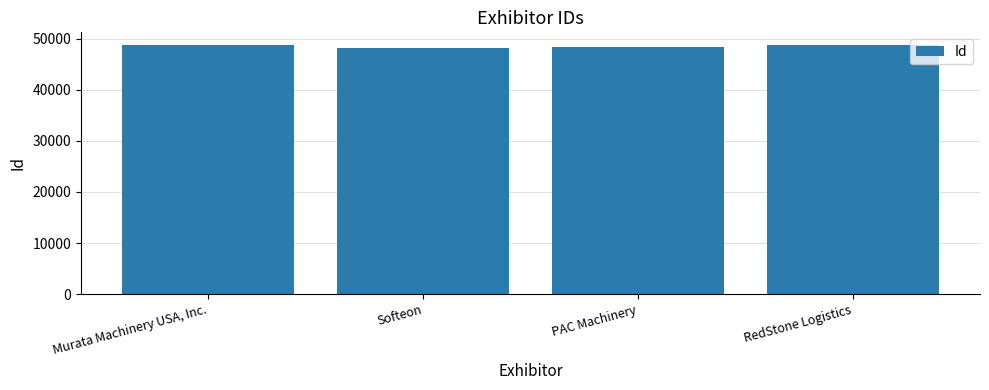

Rank the categories by value from lowest to highest.

Softeon, PAC Machinery, Murata Machinery USA, Inc., RedStone Logistics